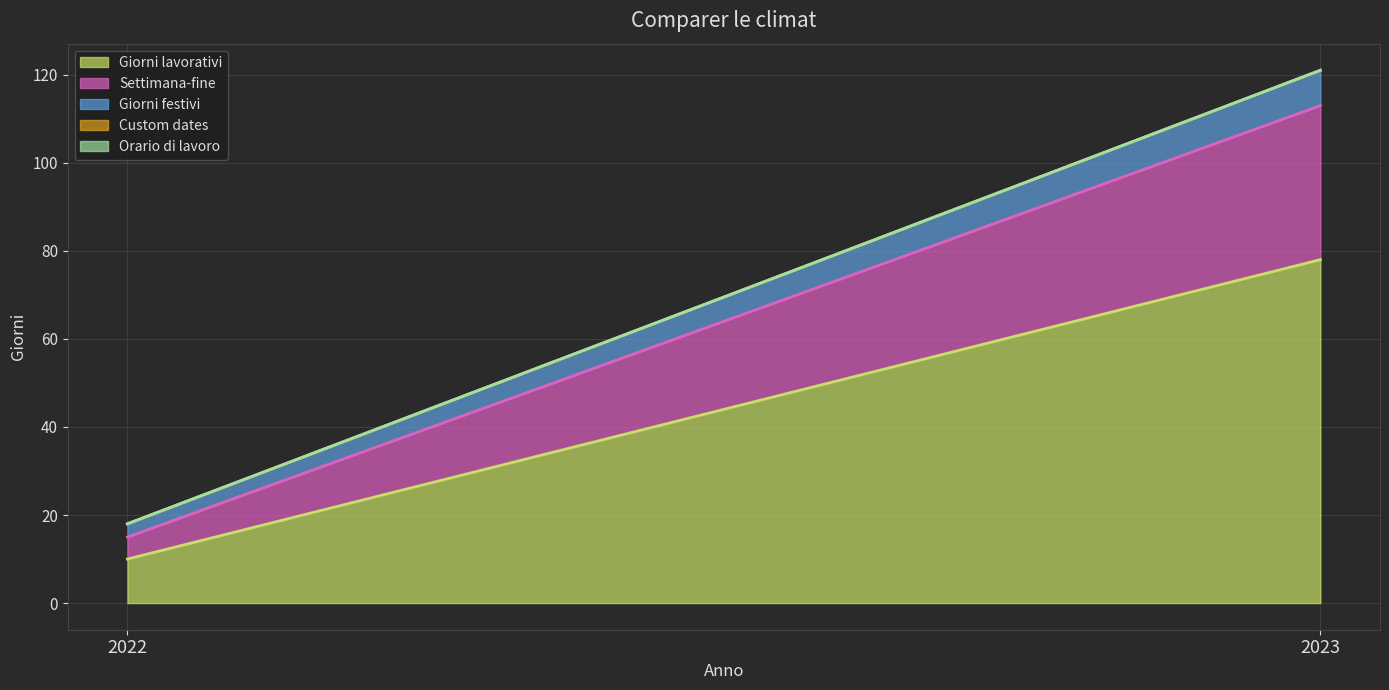

What is the difference between the Settimana-fine values at 2022 and 2023?

30